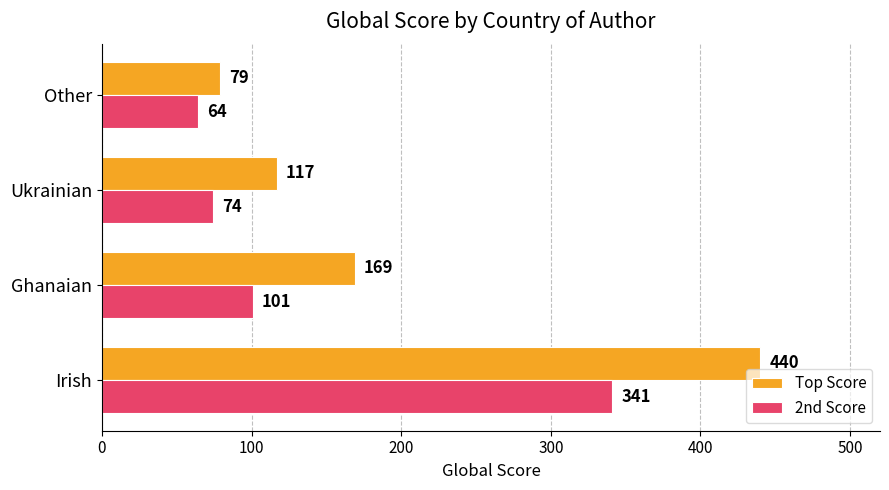

What is the average value of the Top Score series?

201